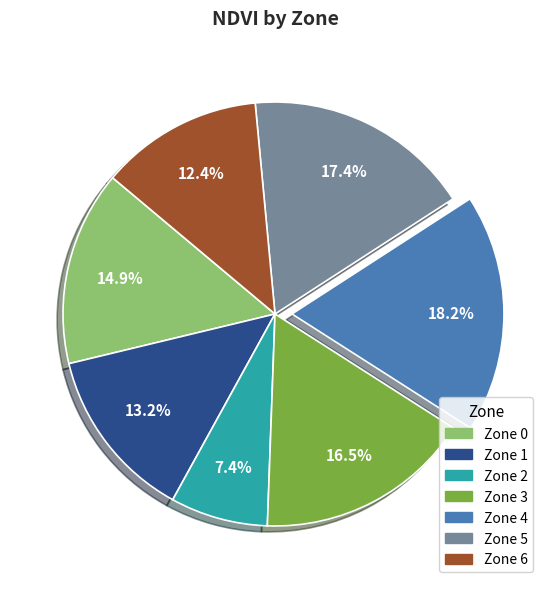

Does any single category account for the majority?

No